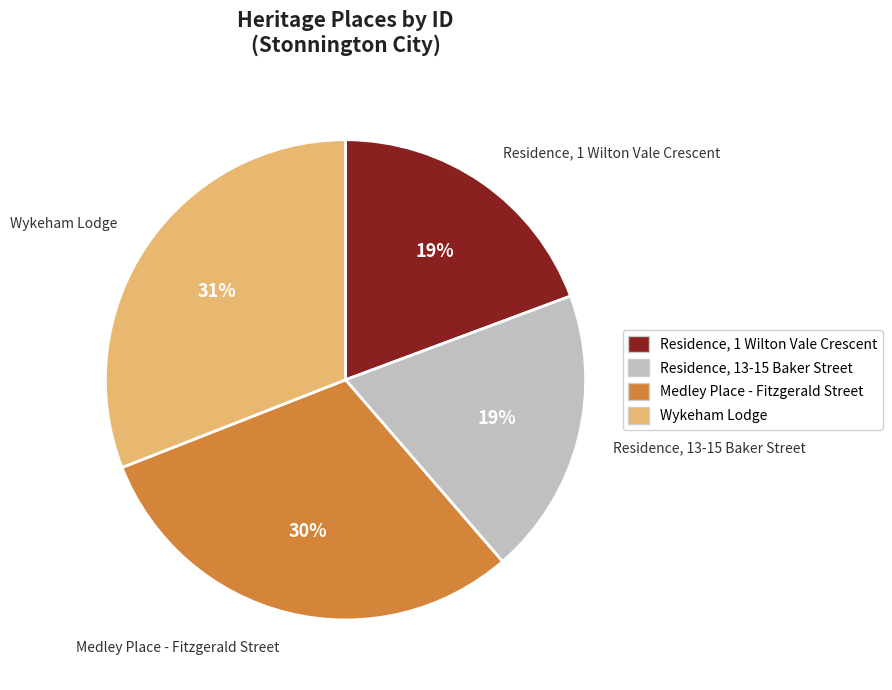

Approximately how many times larger is the value at Residence, 13-15 Baker Street compared to Medley Place - Fitzgerald Street?

0.6